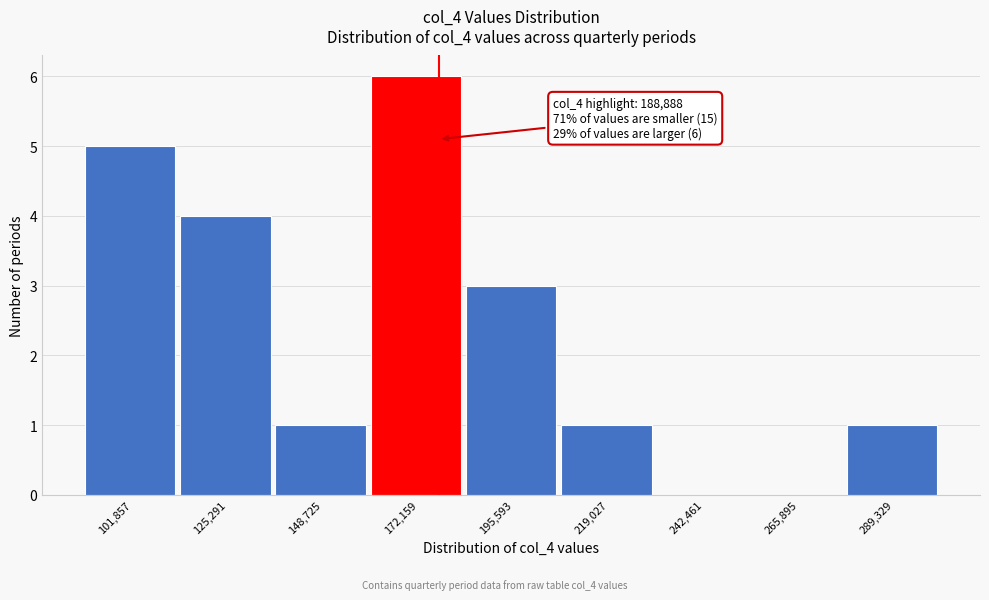

Reading left to right, what are all the values shown in this chart?

101,857=5	125,291=4	148,725=1	172,159=6	195,593=3	219,027=1	242,461=0	265,895=0	289,329=1